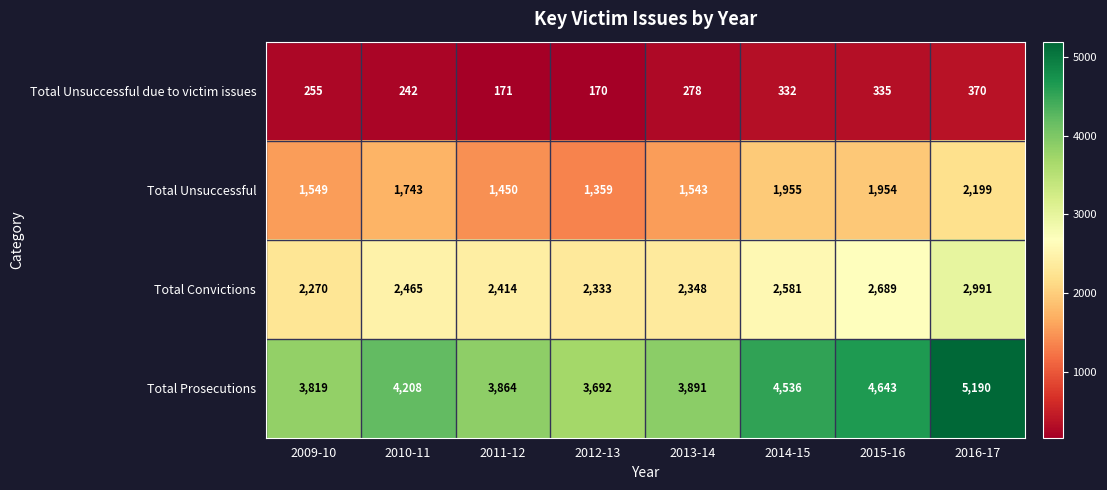

What is the difference between the Total Convictions values at 2013-14 and 2011-12?

66